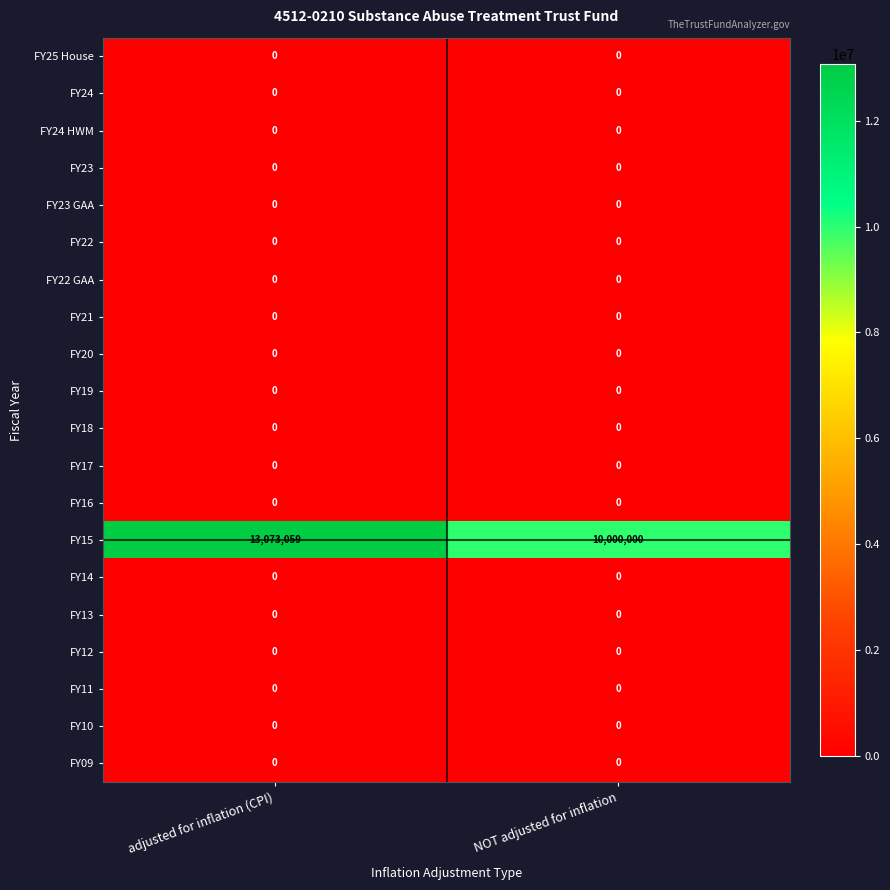

What is the total value across all series at NOT adjusted for inflation?

10000000